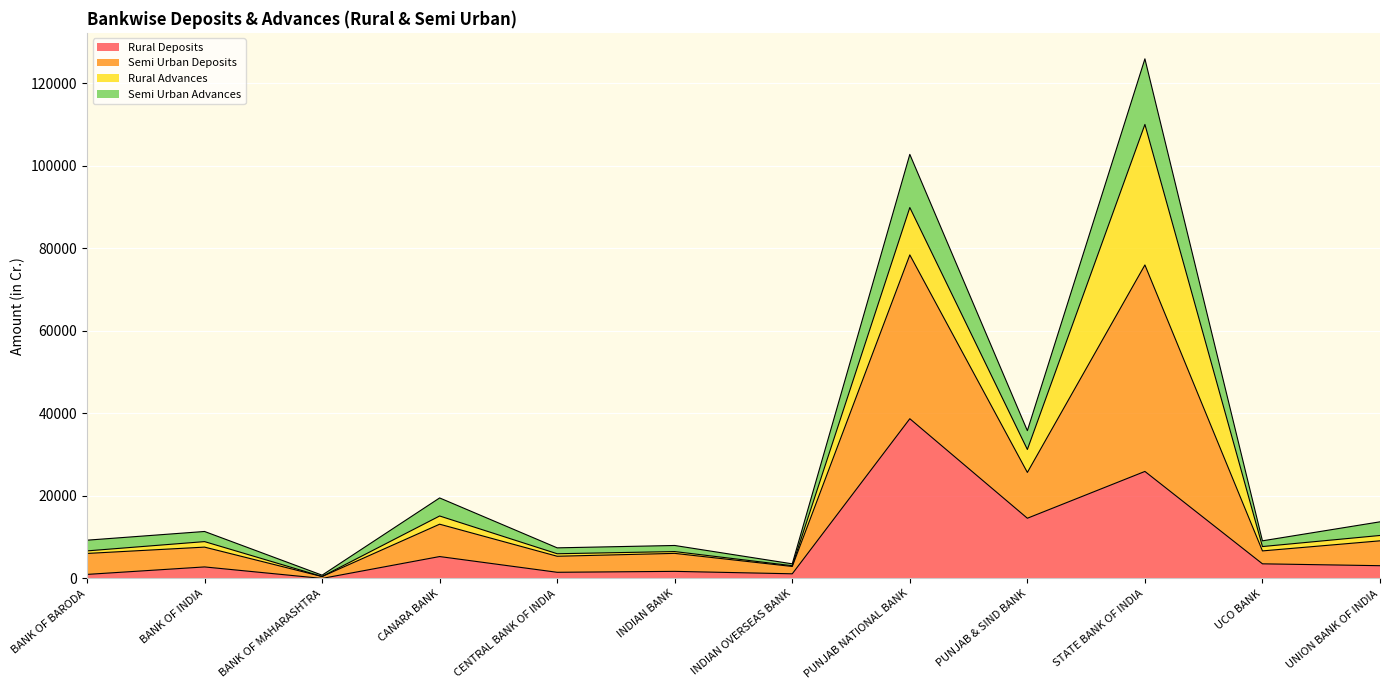

Which label corresponds to the largest value in the chart?

STATE BANK OF INDIA